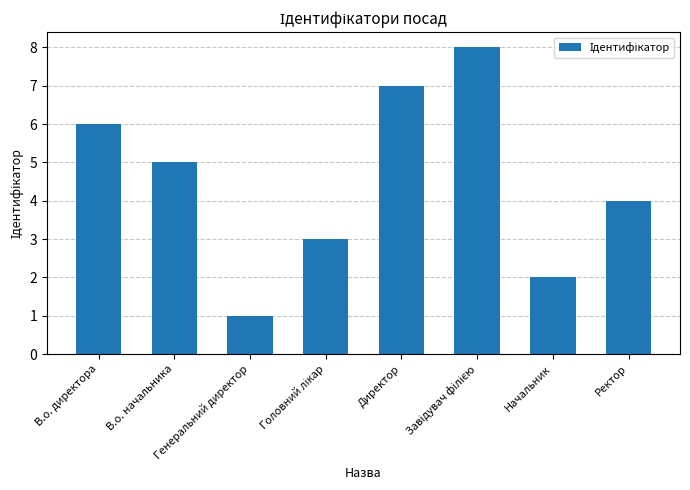

What is the smallest value displayed?

1